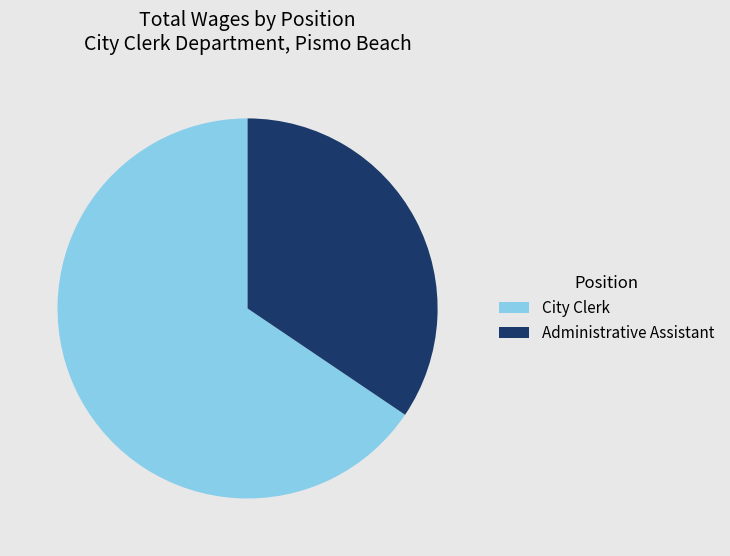

Do Administrative Assistant and City Clerk together represent more than half of the pie?

Yes